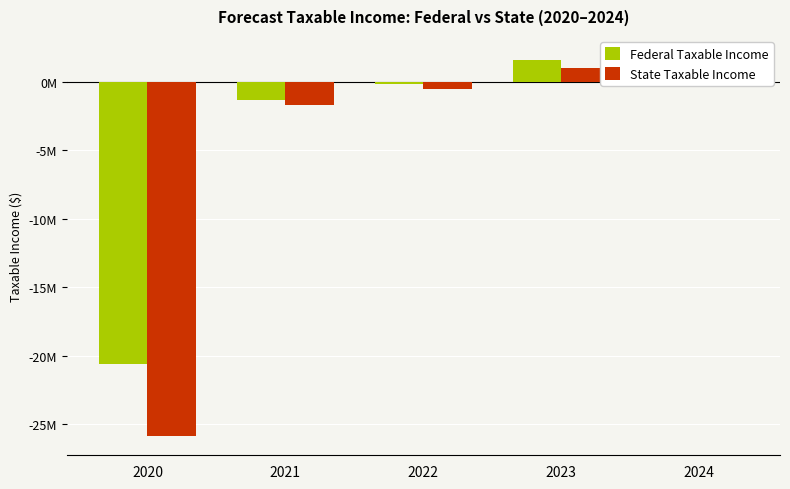

Rank the series by their average value, from highest to lowest.

Federal Taxable Income, State Taxable Income